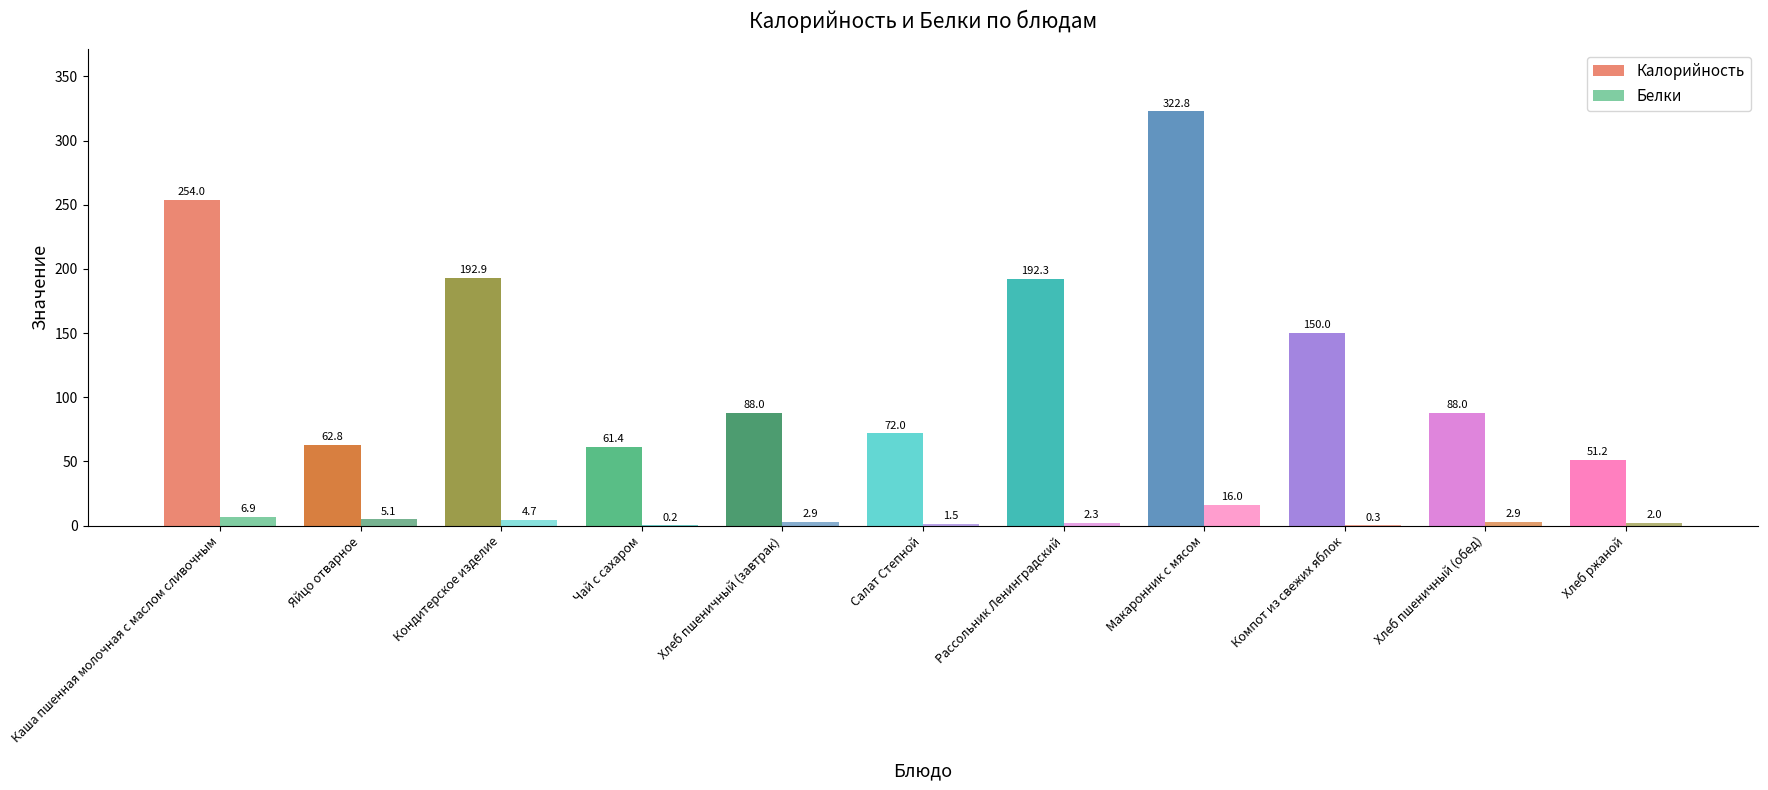

What is the difference between the Белки values at Чай с сахаром and Хлеб ржаной?

1.8